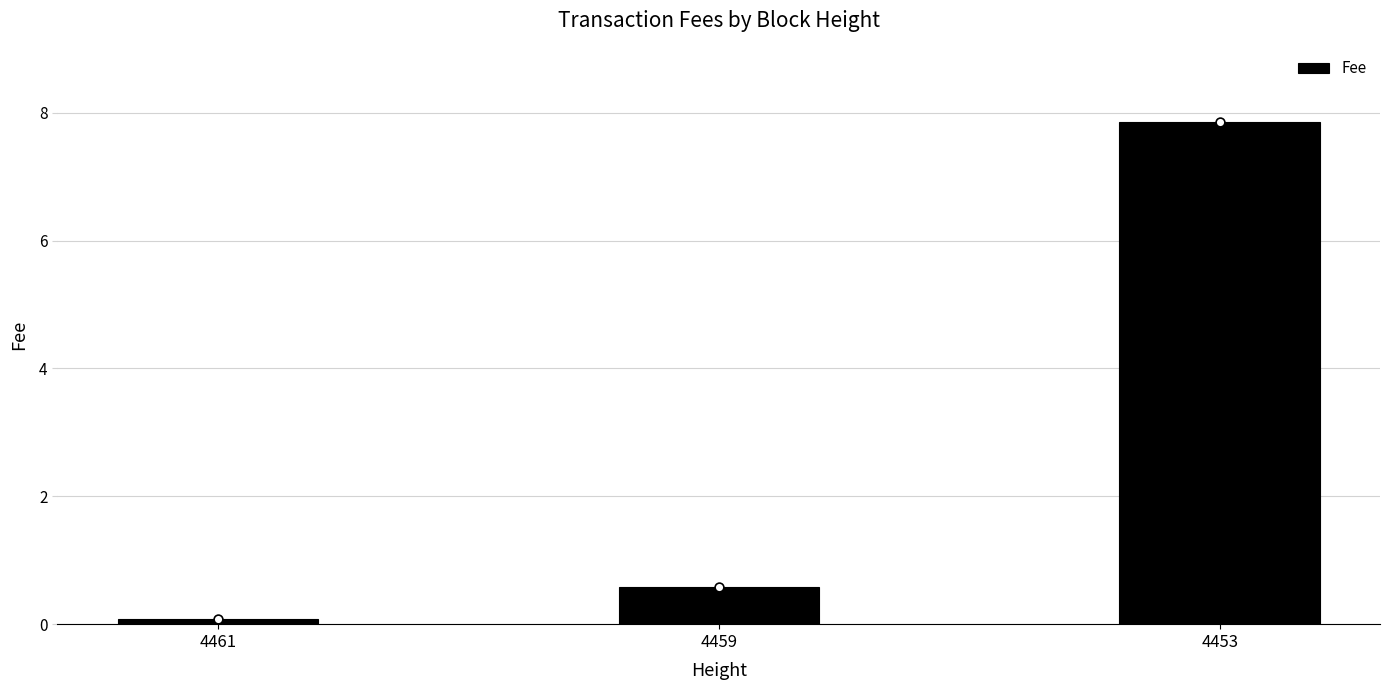

What is the change in value from 4461 to 4453?

+7.8